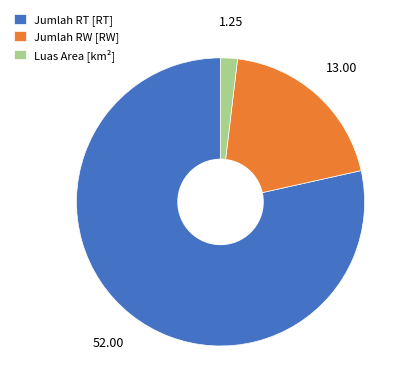

Which category accounts for the majority?

Jumlah RT [RT]